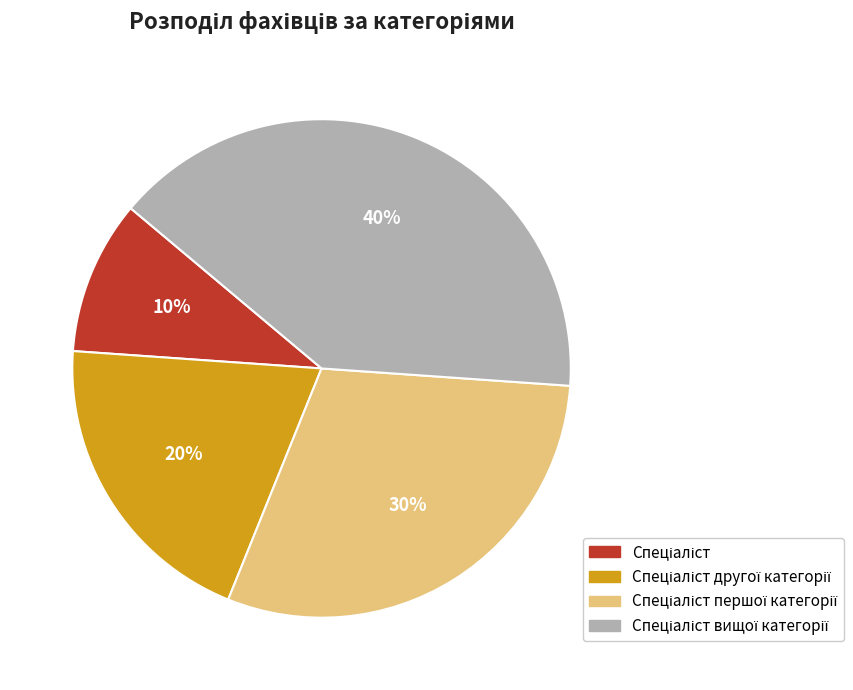

To the nearest percent, what is the difference between the largest and smallest slice percentages?

30%